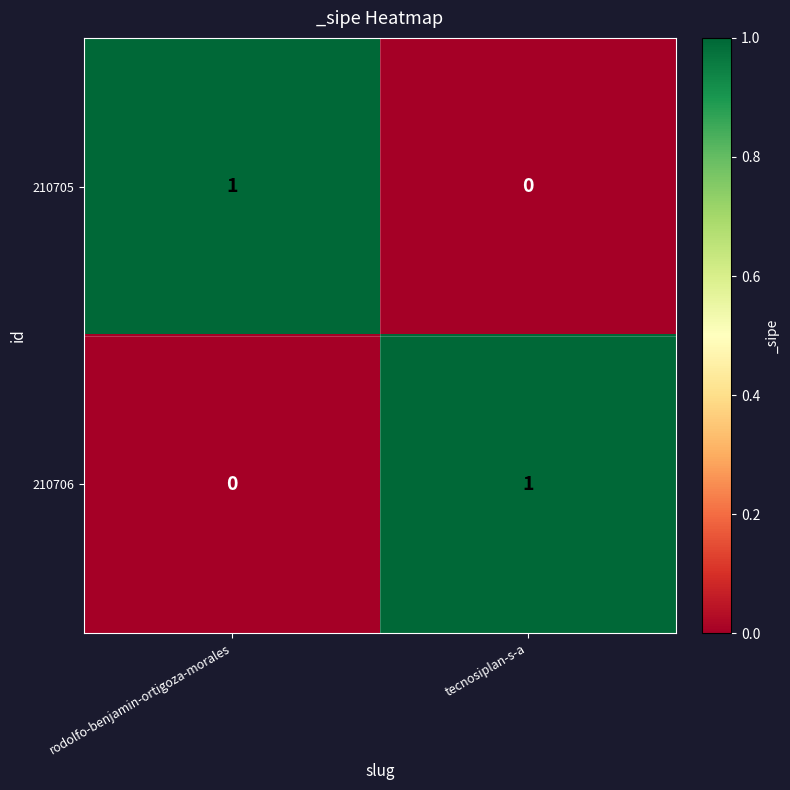

Reading right to left, what are all the values shown in this chart?

210705: tecnosiplan-s-a=0	rodolfo-benjamin-ortigoza-morales=1
210706: tecnosiplan-s-a=1	rodolfo-benjamin-ortigoza-morales=0